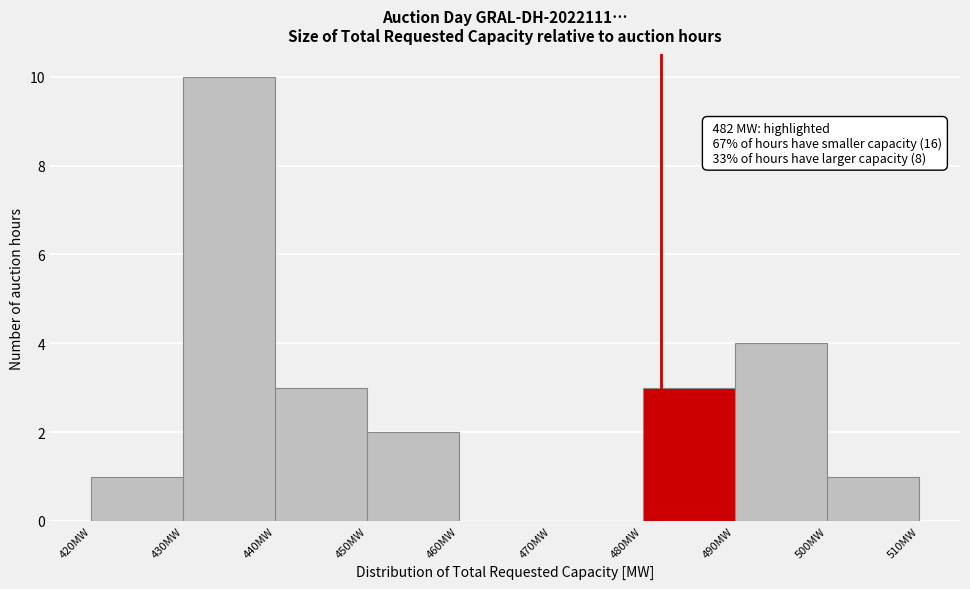

Which range on the x-axis has the tallest bar?

430 to 440